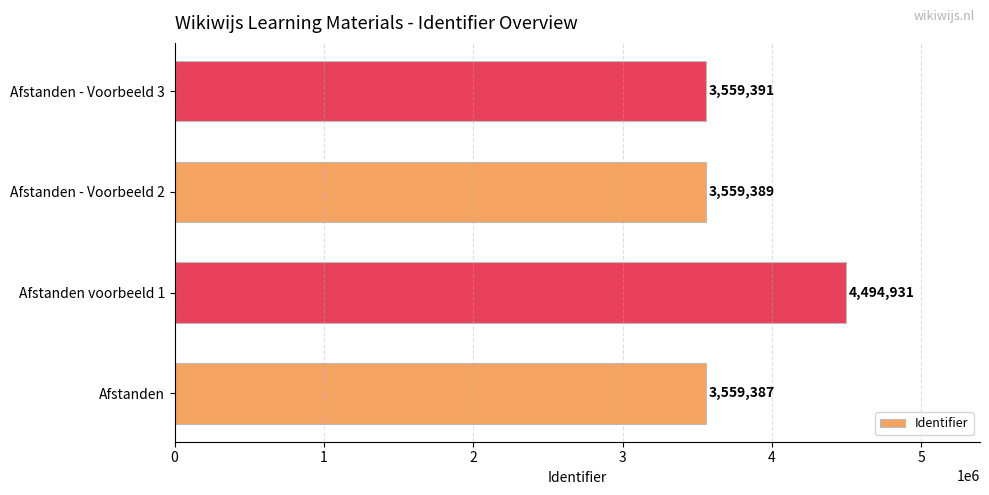

Reading bottom to top, list all the values displayed in this chart.

3559387	4494931	3559389	3559391